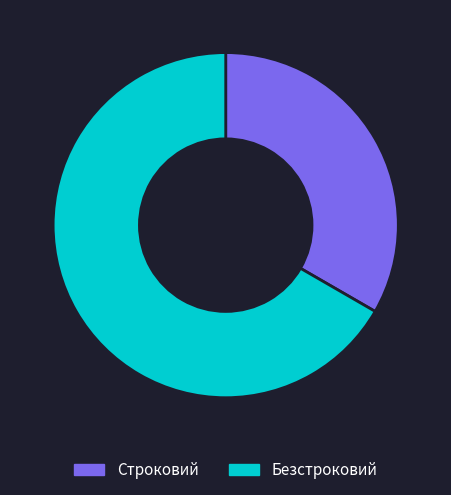

Approximately how many times larger is the value at Строковий compared to Безстроковий?

0.5